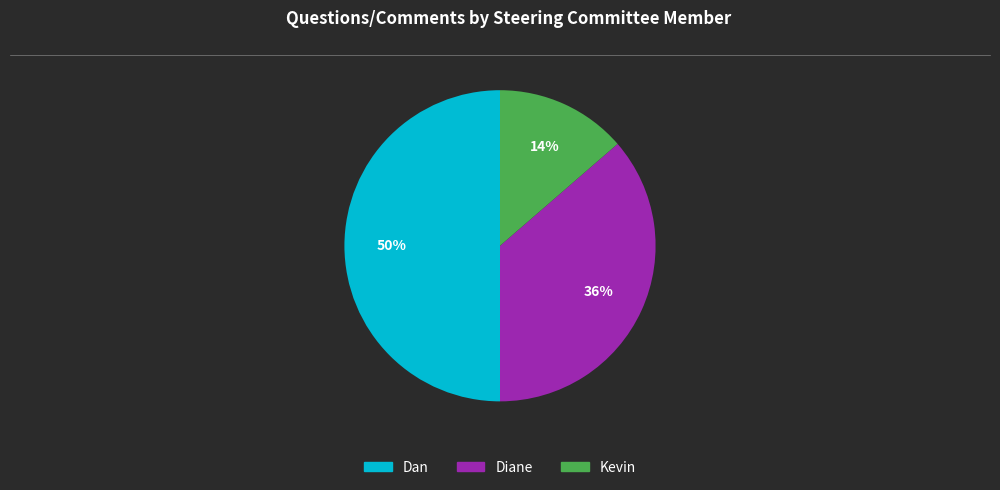

To the nearest percent, what is the average slice percentage?

33%